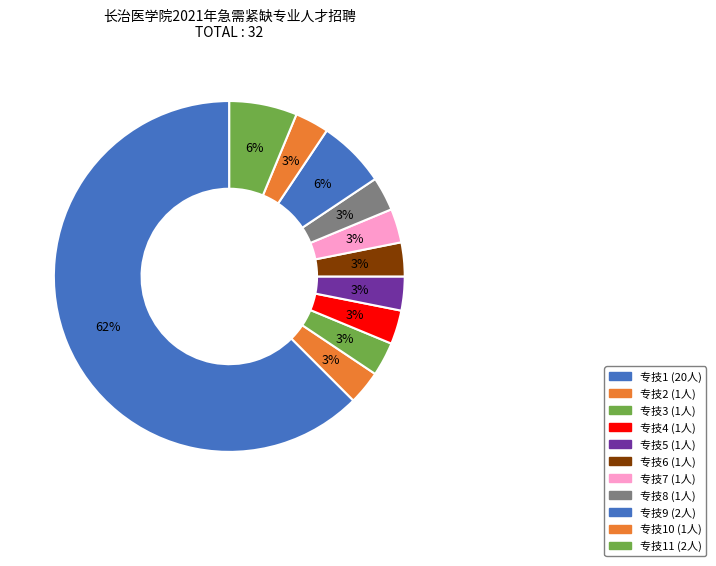

How many segments does this pie chart have?

11